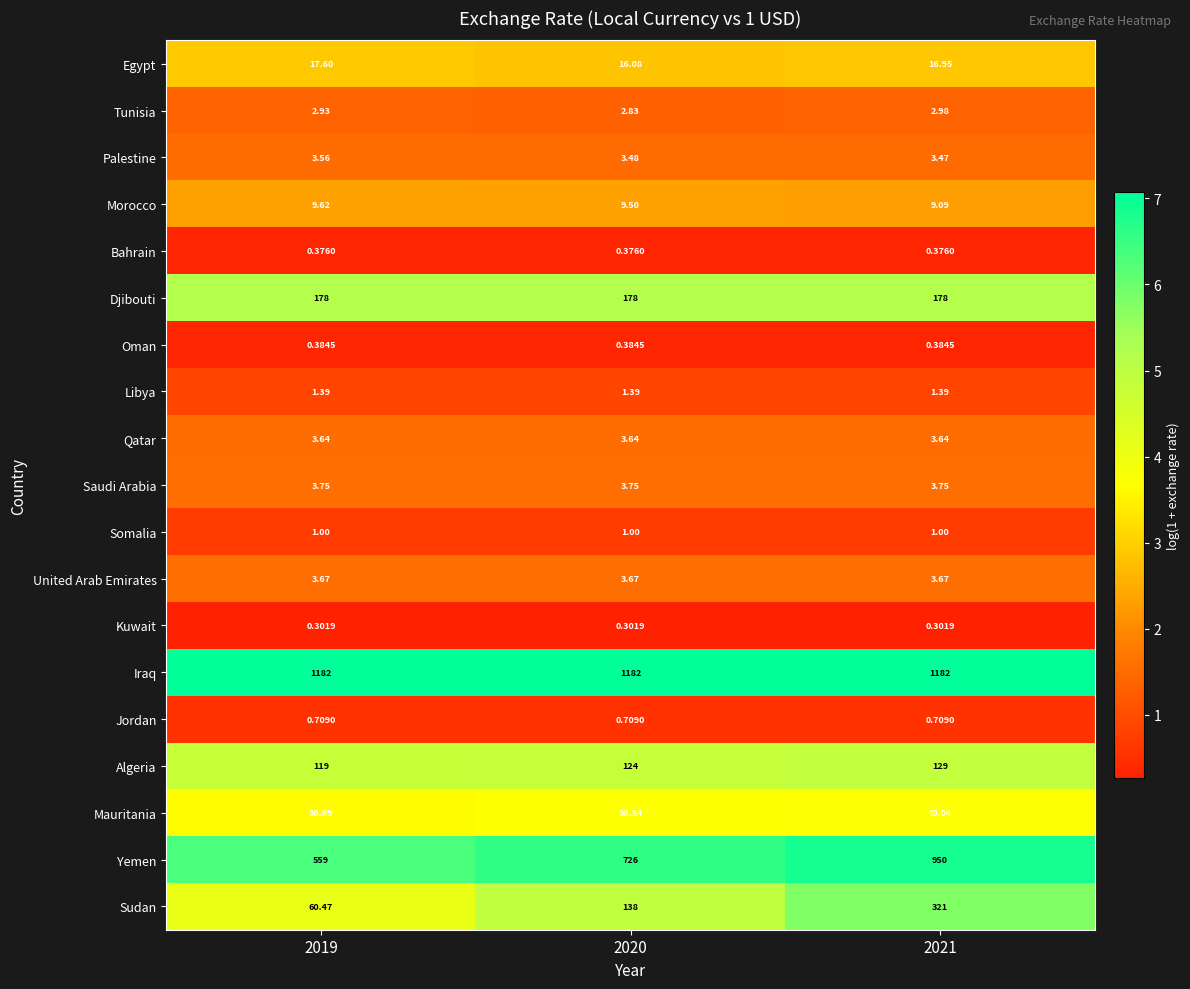

At which category is the sum across all series the highest?

2021